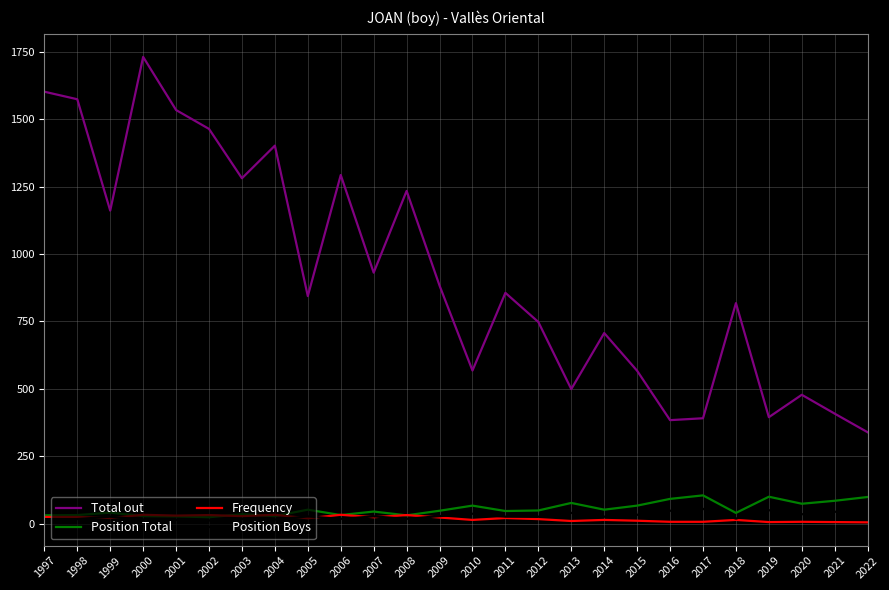

Is it true that Position Total equals 27 at 2022?

False